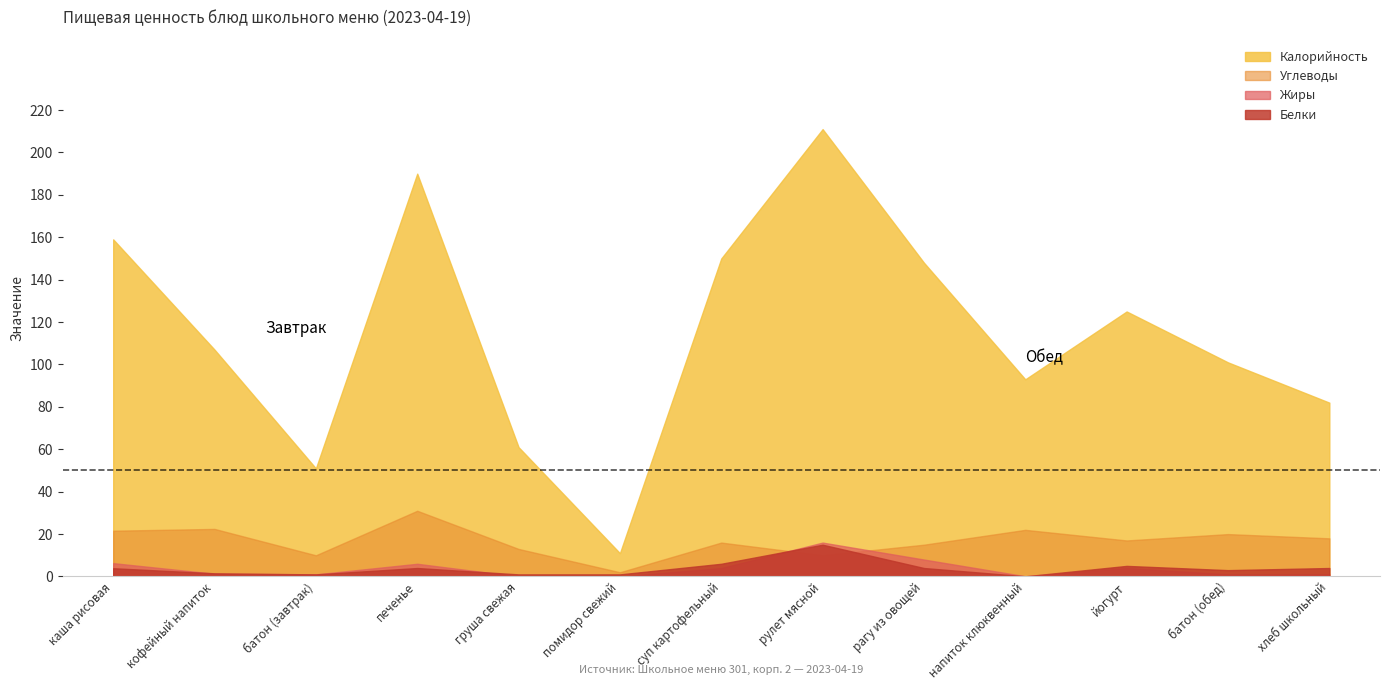

The Калорийность series shows 39.6 at кофейный напиток. True or false?

False